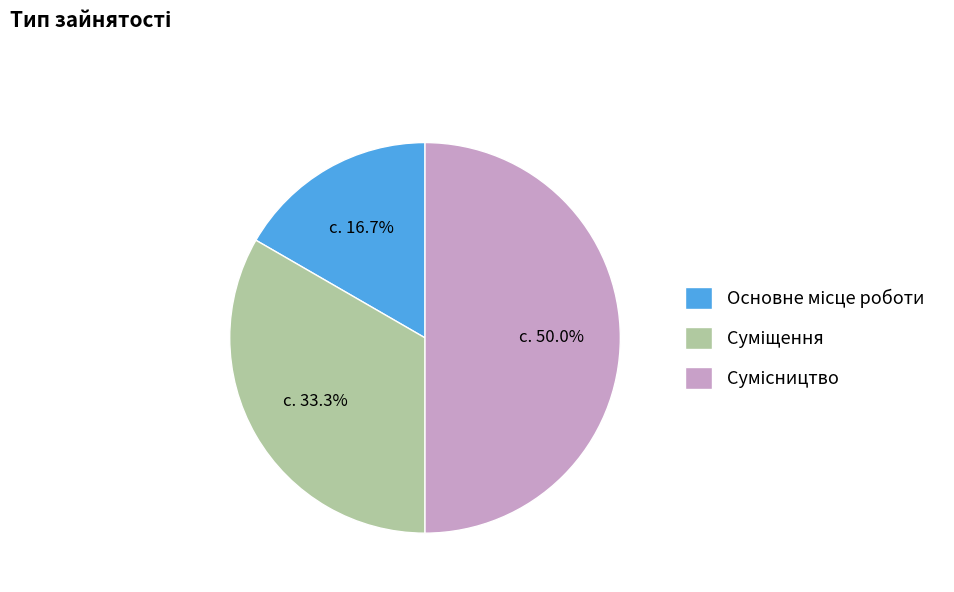

How many slices are in this pie chart?

3